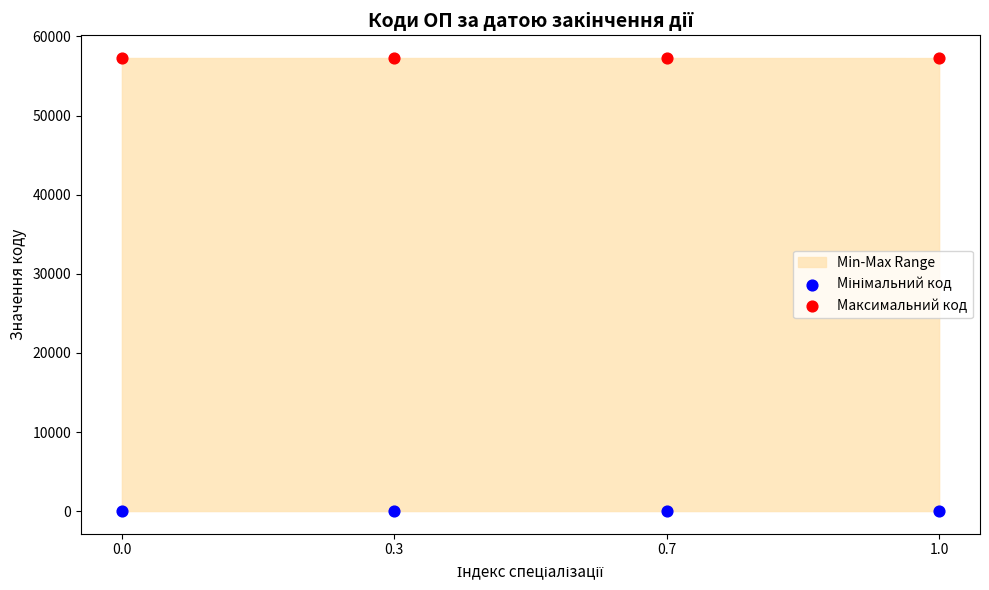

Which series reaches the maximum Y coordinate?

Максимальний код